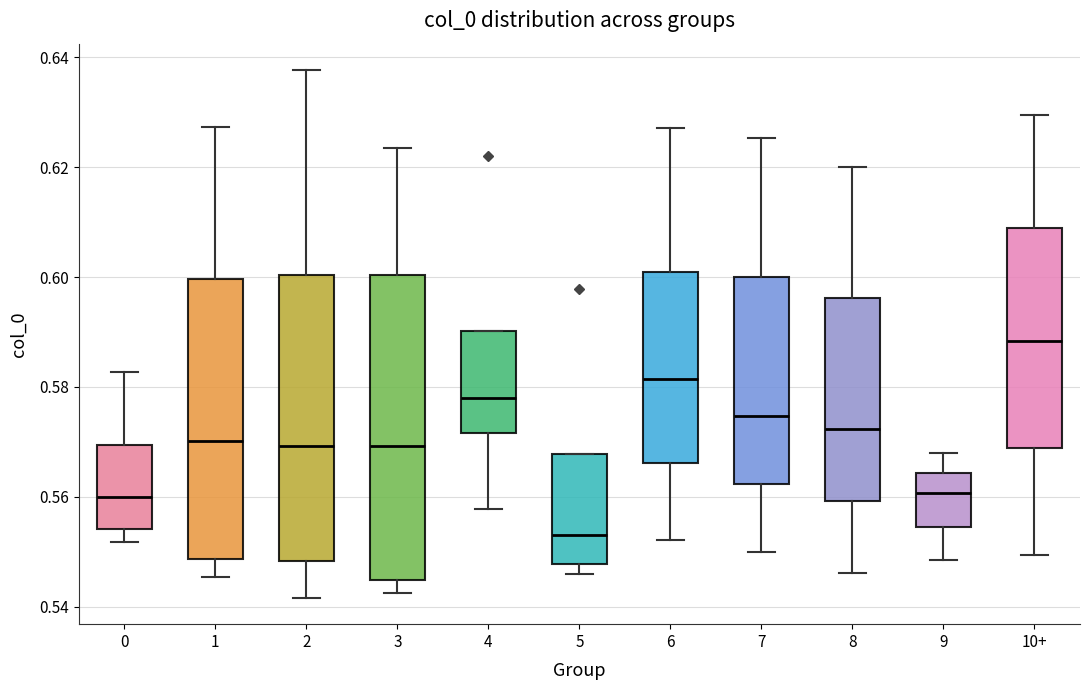

Comparing the boxes themselves (not the whiskers), which one is the tallest?

3